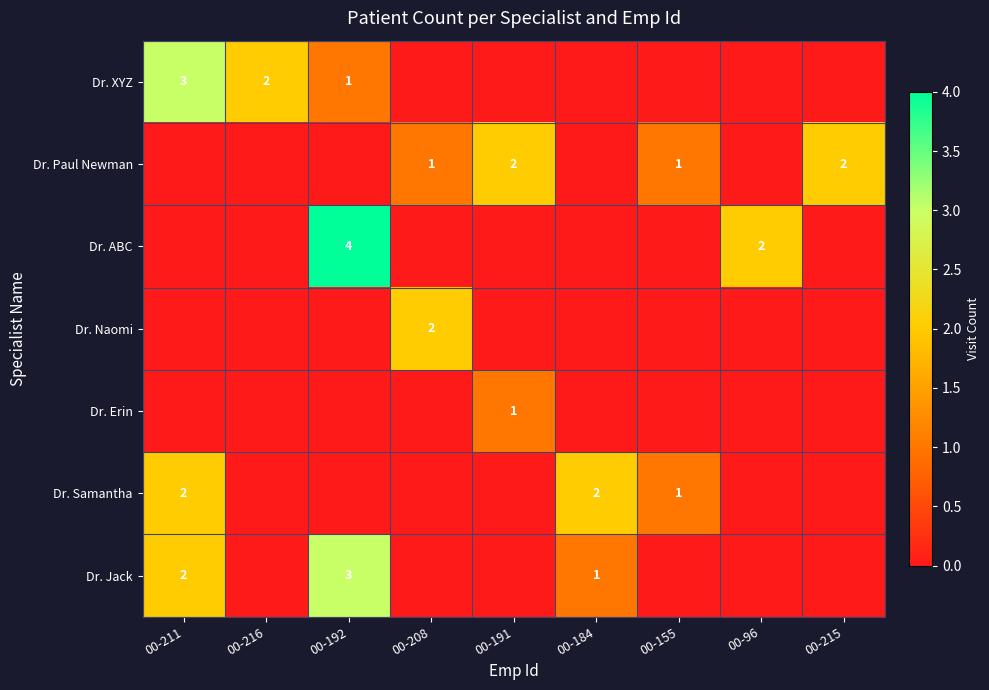

At which category is the sum across all series the highest?

00-192